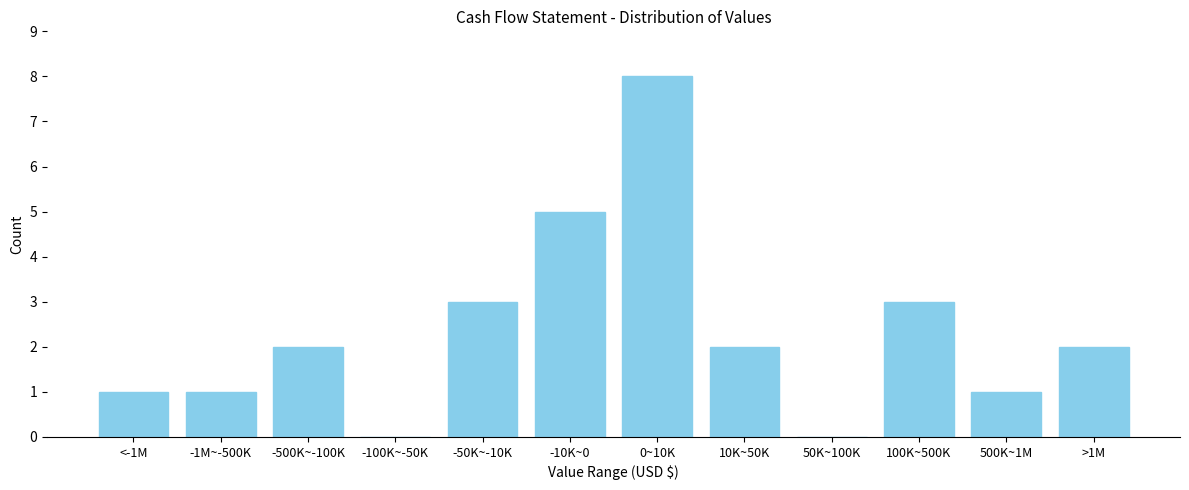

Reading right to left, list all the values displayed in this chart.

>1M=2	500K~1M=1	100K~500K=3	50K~100K=0	10K~50K=2	0~10K=8	-10K~0=5	-50K~-10K=3	-100K~-50K=0	-500K~-100K=2	-1M~-500K=1	<-1M=1